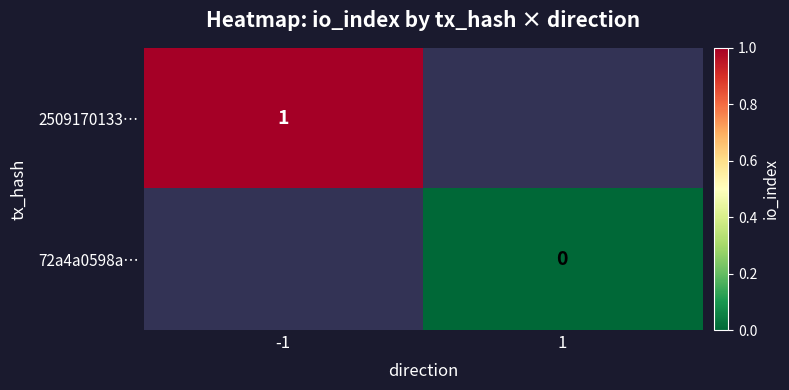

The value of 2509170133… at -1 is 1. True or false?

True